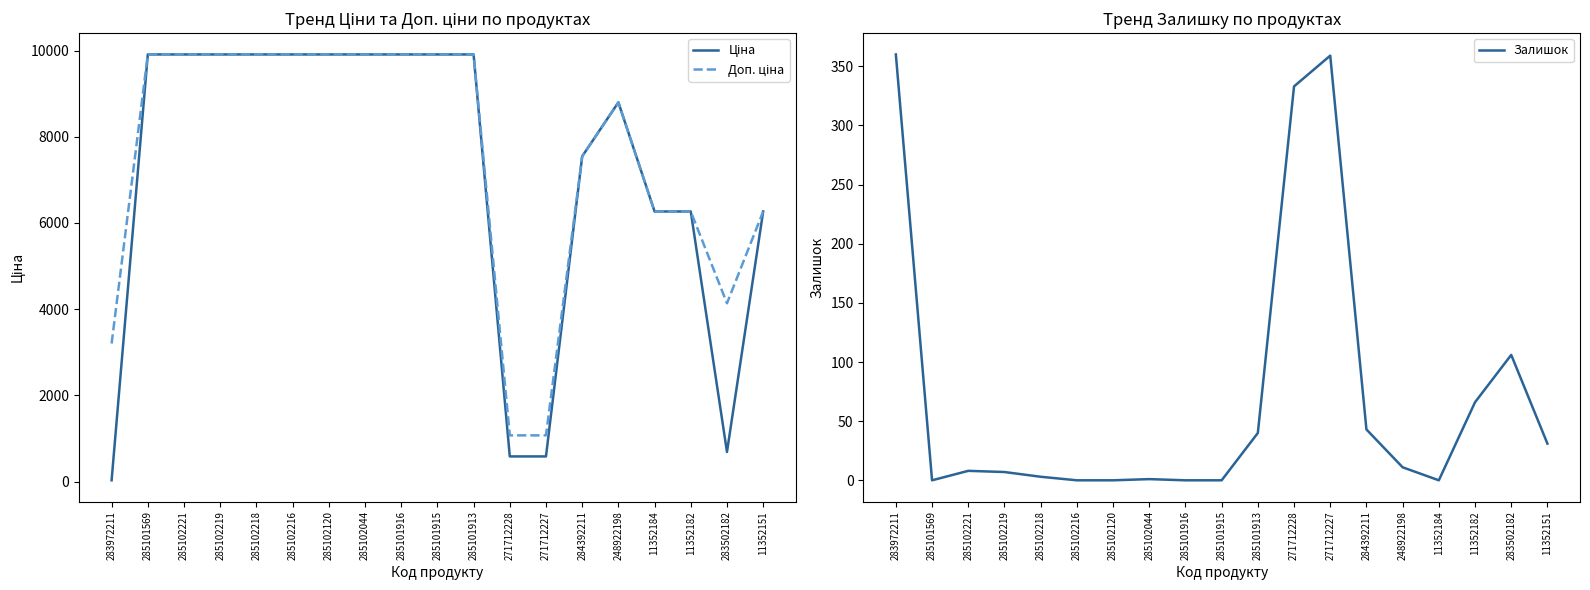

True or false: Залишок has more than 2 interior local peaks.

True